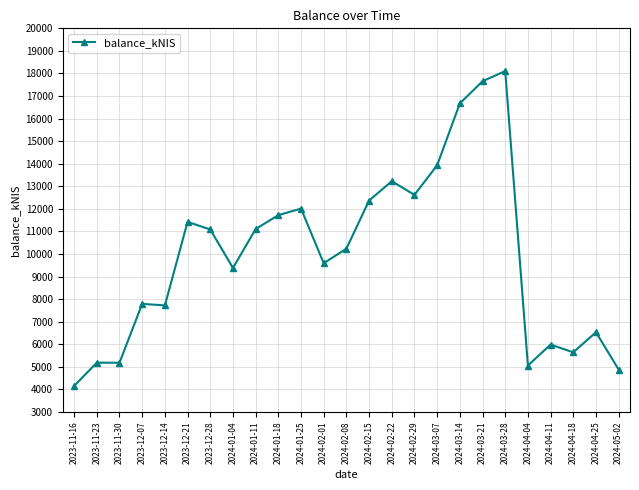

True or false: the data has more than 2 interior local peaks.

True